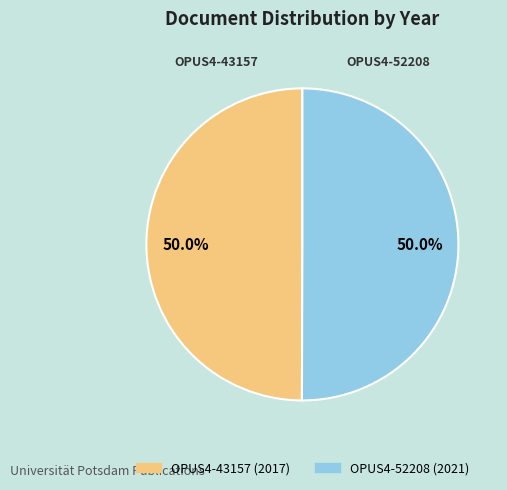

True or false: OPUS4-43157 accounts for 60% of the total.

False